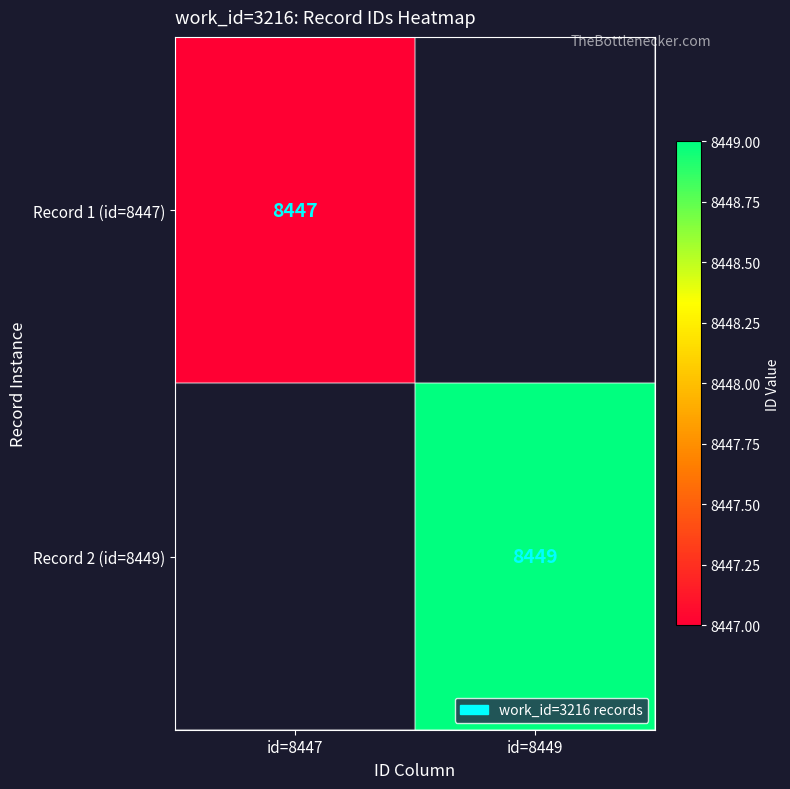

True or false: Record 1 (id=8447) has a value of 2441.4 at id=8447.

False